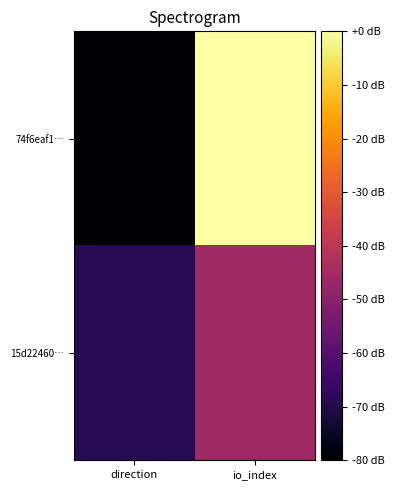

At direction, list the series in order from largest to smallest.

15d22460…, 74f6eaf1…